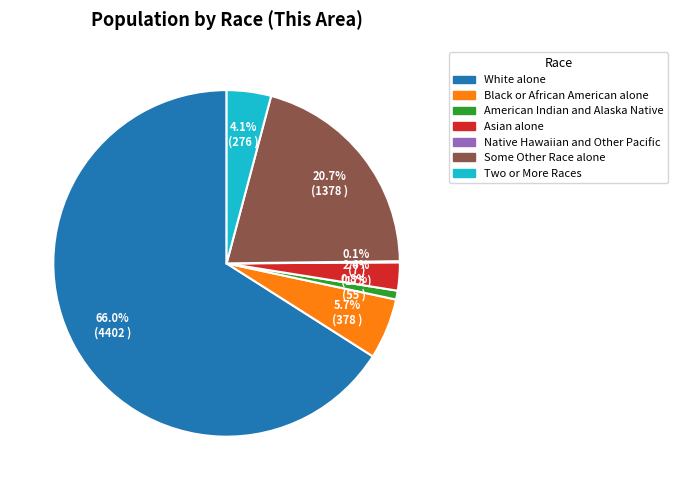

To the nearest percent, what is the difference between the largest and smallest slice percentages?

66%